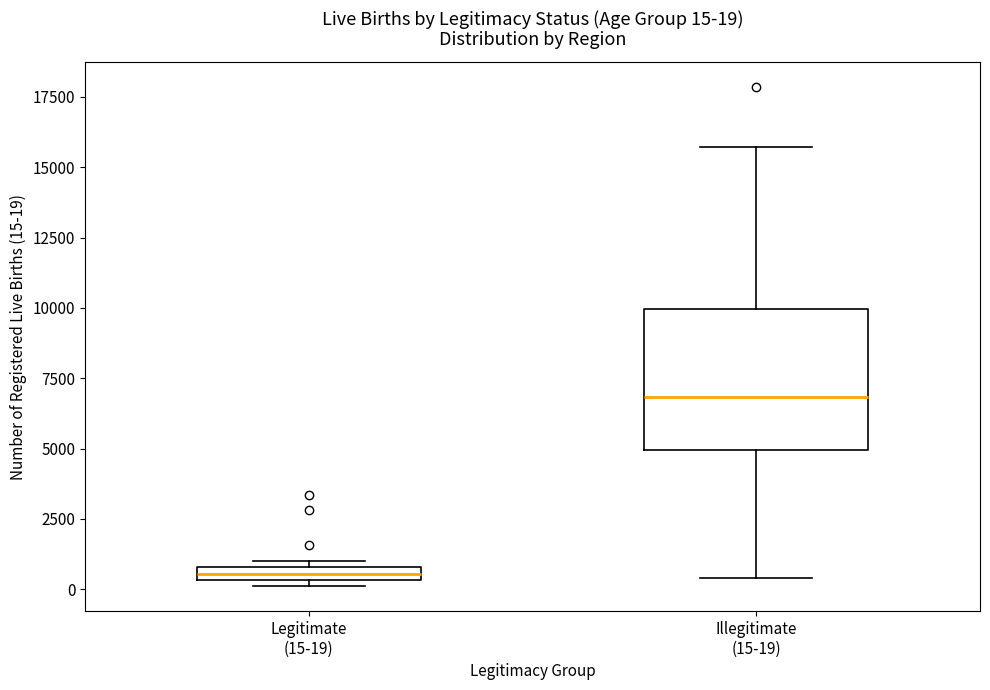

Comparing the boxes themselves (not the whiskers), which one is the tallest?

Illegitimate (15-19)